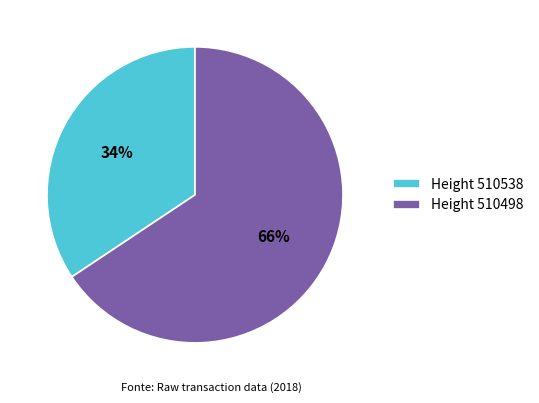

Rank the categories by value from highest to lowest.

Height 510498, Height 510538